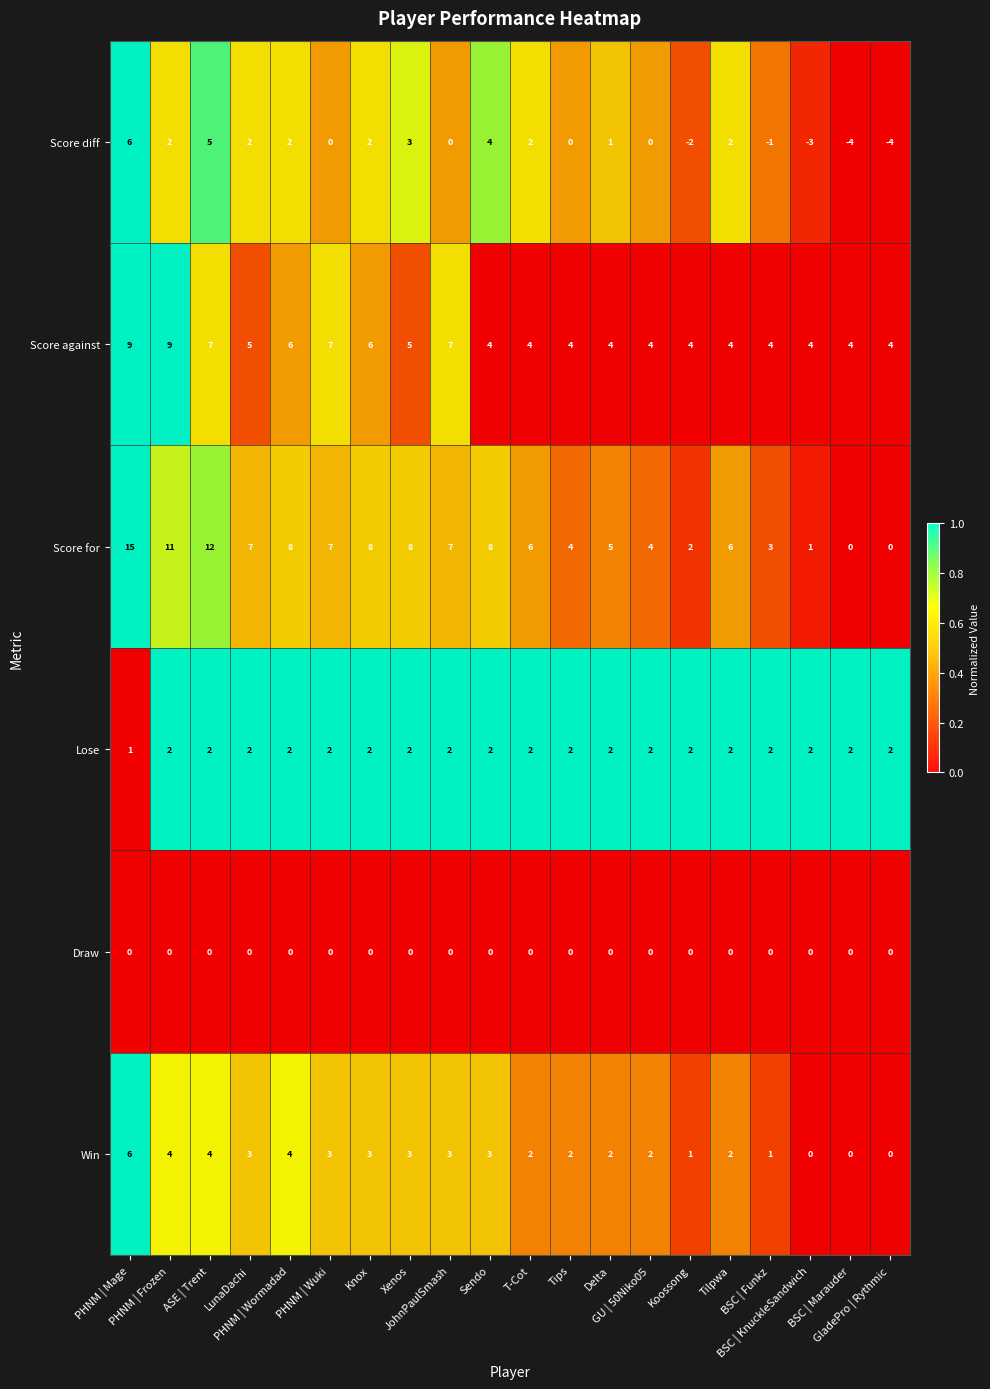

What is the difference between the maximum and minimum values in the Score for series?

15